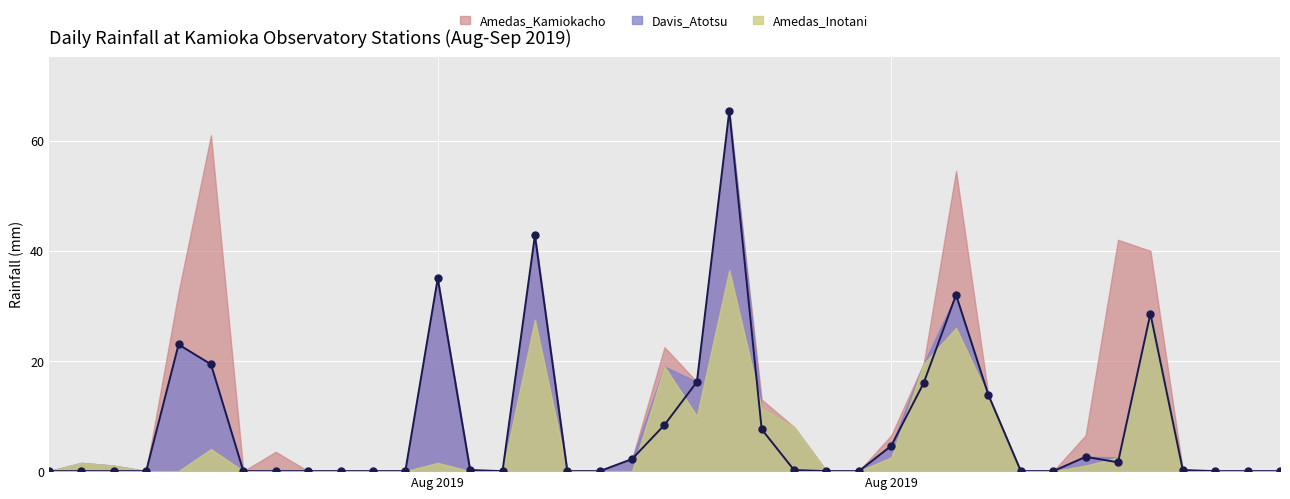

Reading left to right, extract all data points from this chart.

Davis_Atotsu: 2019-08-01=0.0	2019-08-02=0.0	2019-08-03=0.0	2019-08-04=0.0	2019-08-05=23.0	2019-08-06=19.4	2019-08-07=0.0	2019-08-08=0.0	2019-08-09=0.0	2019-08-10=0.0	2019-08-11=0.0	2019-08-12=0.0	2019-08-13=35.0	2019-08-14=0.2	2019-08-15=0.0	2019-08-16=42.8	2019-08-17=0.0	2019-08-18=0.0	2019-08-19=2.2	2019-08-20=8.4	2019-08-21=16.2	2019-08-22=65.4	2019-08-23=7.6	2019-08-24=0.2	2019-08-25=0.0	2019-08-26=0.0	2019-08-27=4.6	2019-08-28=16.0	2019-08-29=32.0	2019-08-30=13.8	2019-08-31=0.0	2019-09-01=0.0	2019-09-02=2.6	2019-09-03=1.6	2019-09-04=28.6	2019-09-05=0.2	2019-09-06=0.0	2019-09-07=0.0	2019-09-08=0.0
Amedas_Inotani: 2019-08-01=0.0	2019-08-02=1.5	2019-08-03=1.0	2019-08-04=0.0	2019-08-05=0.0	2019-08-06=4.0	2019-08-07=0.0	2019-08-08=0.0	2019-08-09=0.0	2019-08-10=0.0	2019-08-11=0.0	2019-08-12=0.0	2019-08-13=1.5	2019-08-14=0.0	2019-08-15=0.0	2019-08-16=27.5	2019-08-17=0.0	2019-08-18=0.0	2019-08-19=0.0	2019-08-20=19.0	2019-08-21=10.0	2019-08-22=36.5	2019-08-23=11.5	2019-08-24=8.0	2019-08-25=0.0	2019-08-26=0.0	2019-08-27=2.5	2019-08-28=19.5	2019-08-29=26.0	2019-08-30=13.5	2019-08-31=0.0	2019-09-01=0.0	2019-09-02=1.0	2019-09-03=2.5	2019-09-04=29.0	2019-09-05=0.0	2019-09-06=0.0	2019-09-07=0.0	2019-09-08=0.0
Amedas_Kamiokacho: 2019-08-01=0.0	2019-08-02=0.0	2019-08-03=0.0	2019-08-04=0.0	2019-08-05=32.5	2019-08-06=61.0	2019-08-07=0.0	2019-08-08=3.5	2019-08-09=0.0	2019-08-10=0.0	2019-08-11=0.0	2019-08-12=0.0	2019-08-13=0.0	2019-08-14=0.0	2019-08-15=0.0	2019-08-16=43.0	2019-08-17=0.0	2019-08-18=0.0	2019-08-19=2.0	2019-08-20=22.5	2019-08-21=12.5	2019-08-22=35.5	2019-08-23=13.0	2019-08-24=0.0	2019-08-25=0.0	2019-08-26=0.0	2019-08-27=6.5	2019-08-28=14.5	2019-08-29=54.5	2019-08-30=4.5	2019-08-31=0.0	2019-09-01=0.0	2019-09-02=6.5	2019-09-03=42.0	2019-09-04=40.0	2019-09-05=0.0	2019-09-06=0.0	2019-09-07=0.0	2019-09-08=0.0